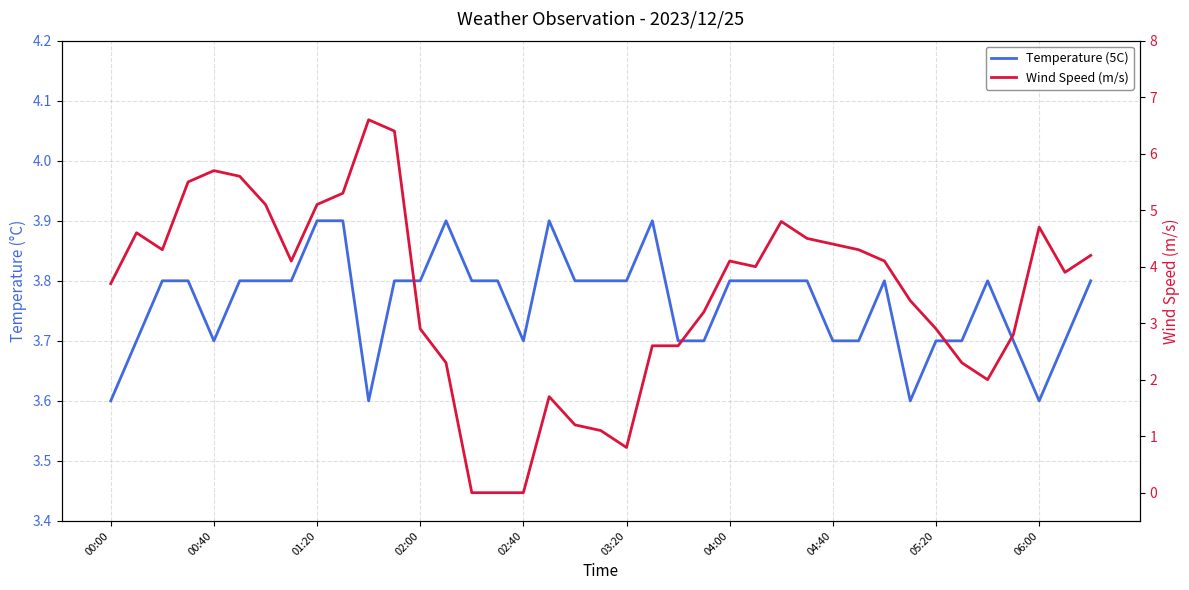

Is it true that Temperature (5C) equals 5.1 at 22?

False